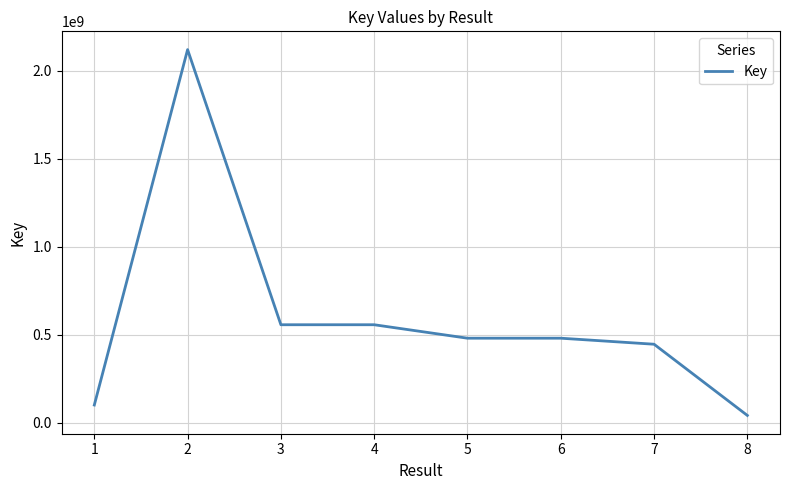

What is the maximum value shown in the chart?

2119915516